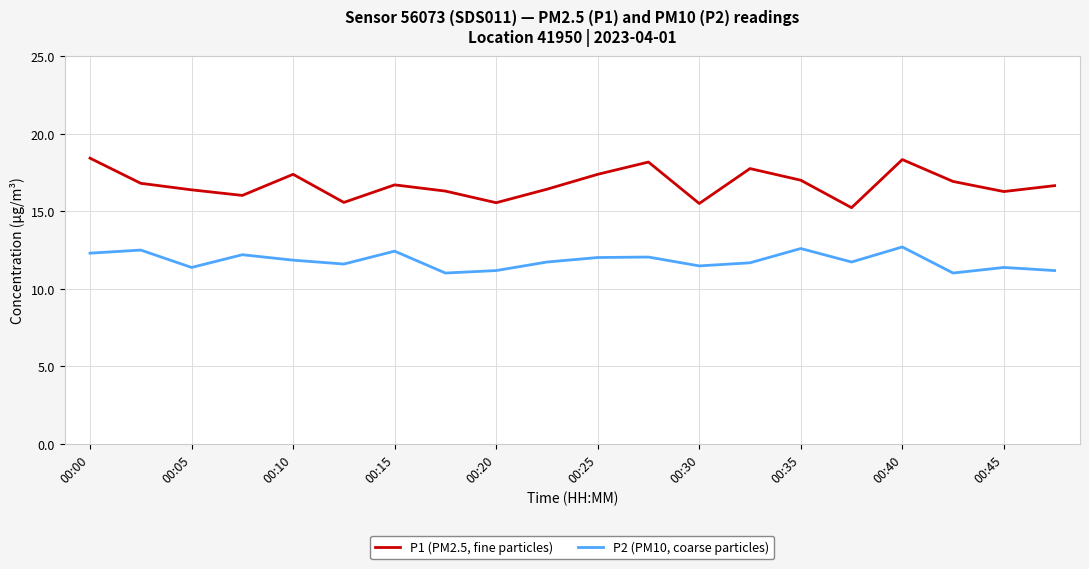

What is the difference between the maximum and minimum values in the P1 (PM2.5, fine particles) series?

3.2